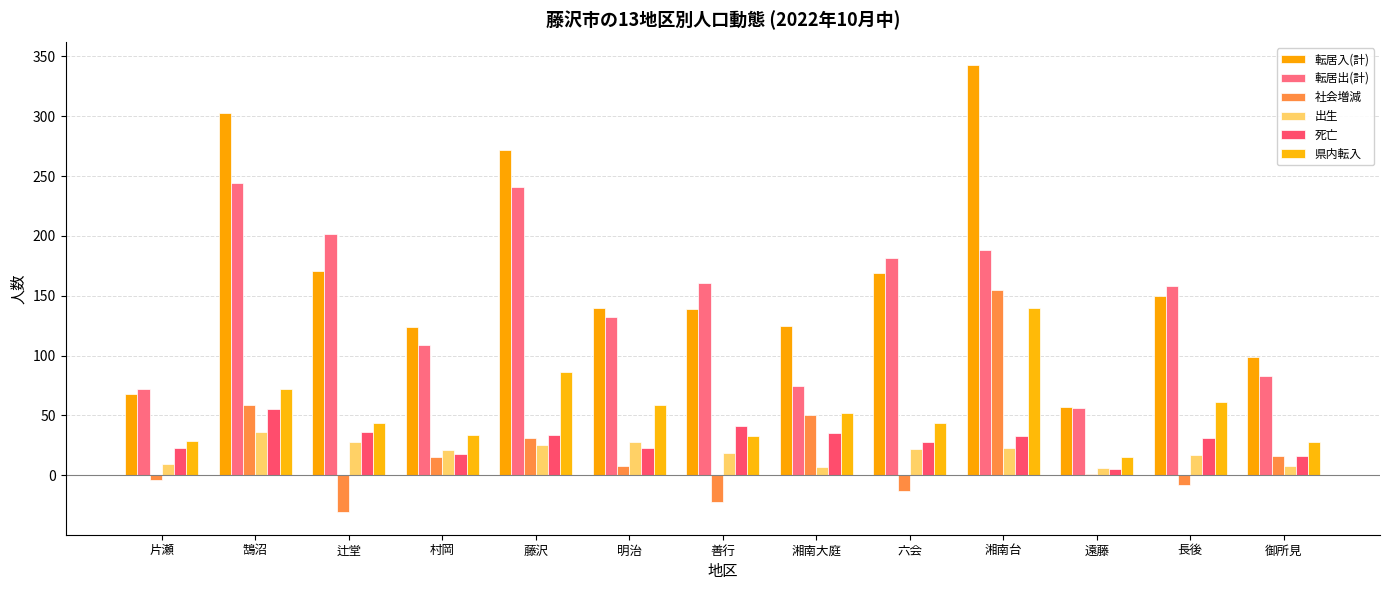

Where is 社会増減 nearest to the value 62?

鵠沼